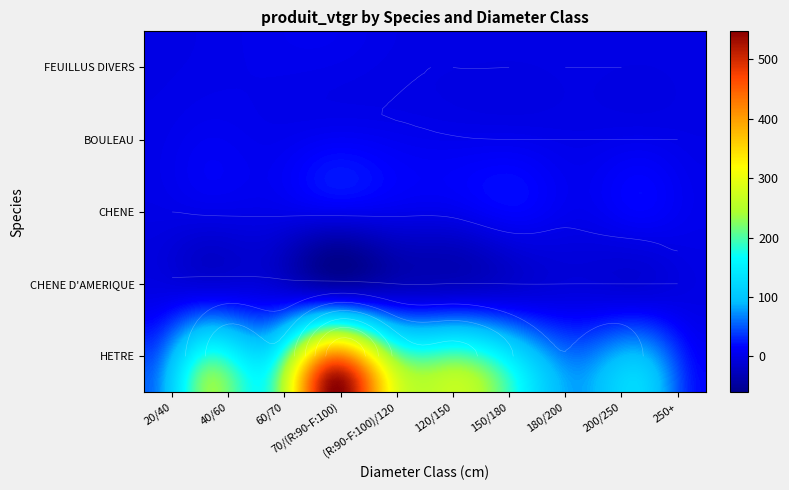

What is the difference between the highest and lowest values at 180/200?

80.9